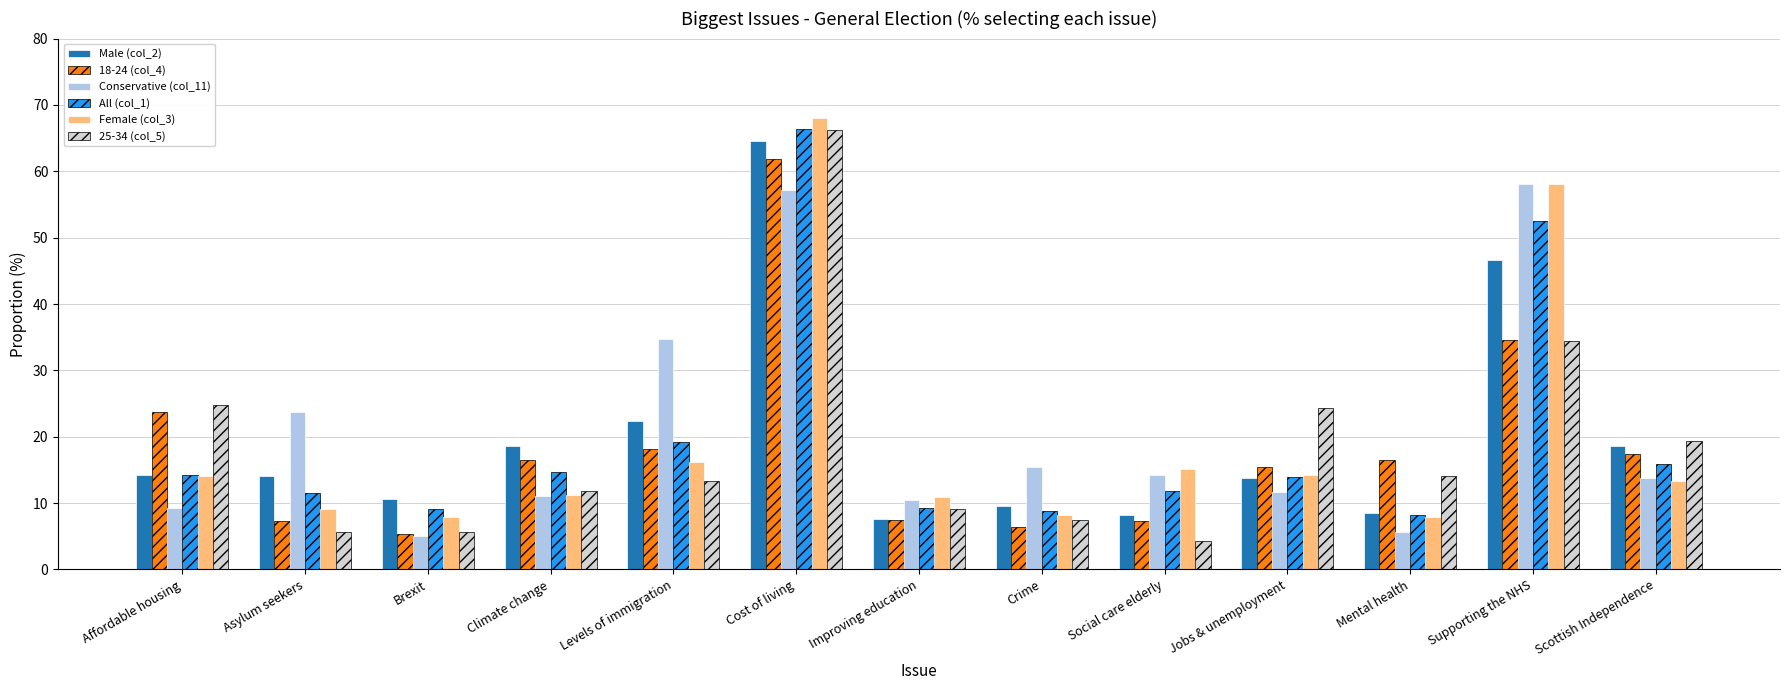

How many values in the 18-24 (col_4) series exceed 16?

7